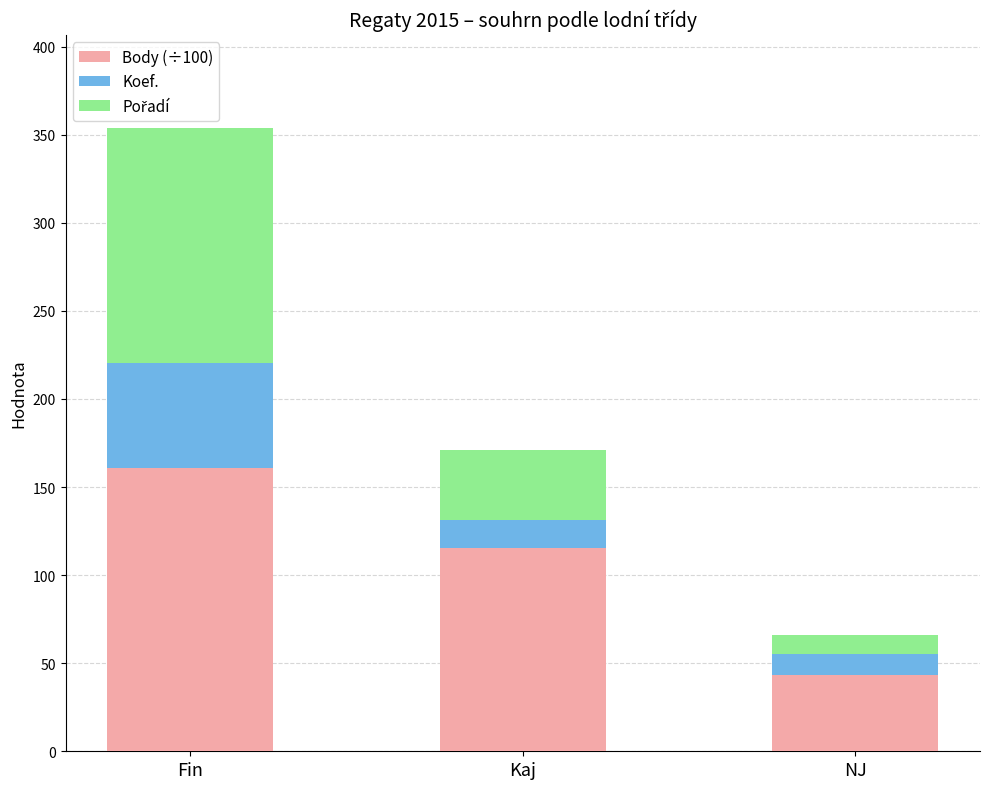

True or false: Body (÷100) has a value of 115.3 at Kaj.

True